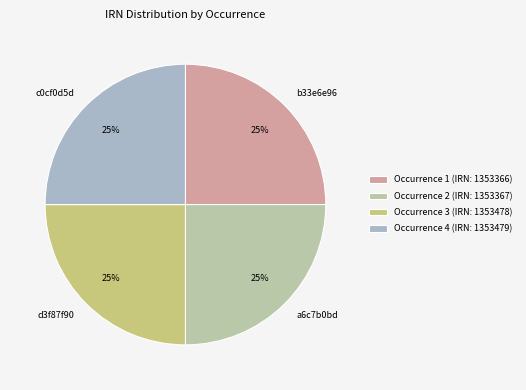

To the nearest percent, what is the combined percentage of a6c7b0bd and c0cf0d5d?

50%